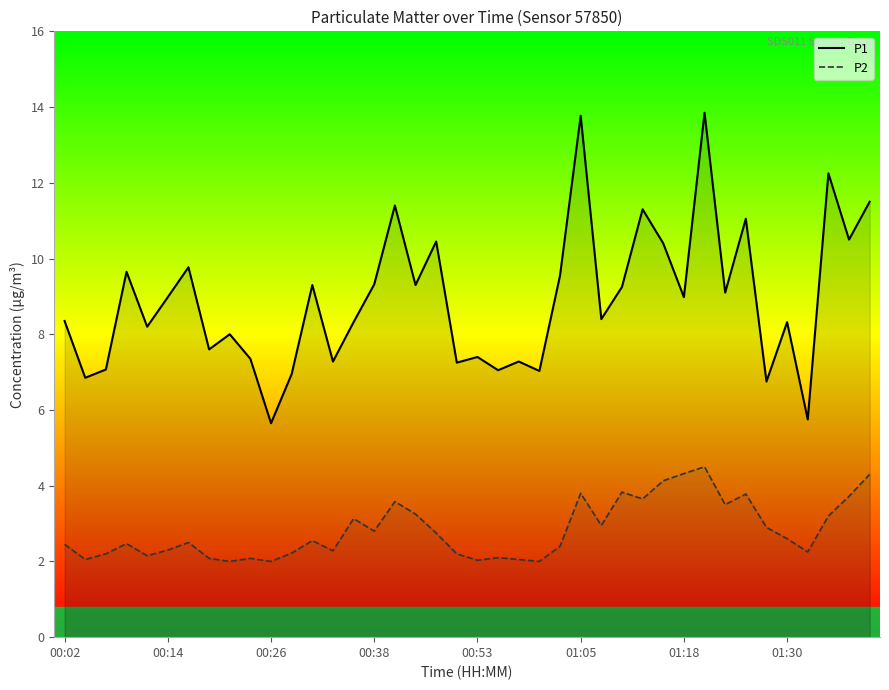

The P2 series shows 1.2 at 12. True or false?

False